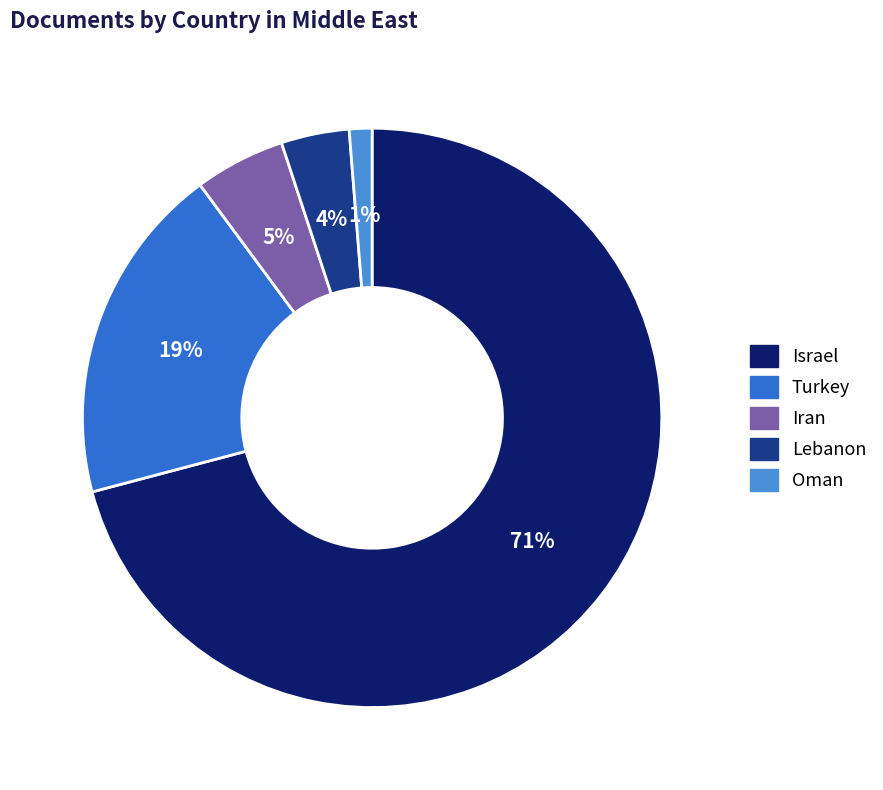

Do Iran and Oman together represent more than half of the pie?

No